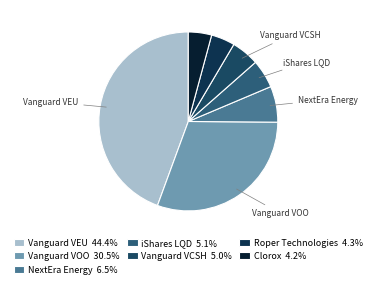

To the nearest percent, what is the average slice percentage?

14%